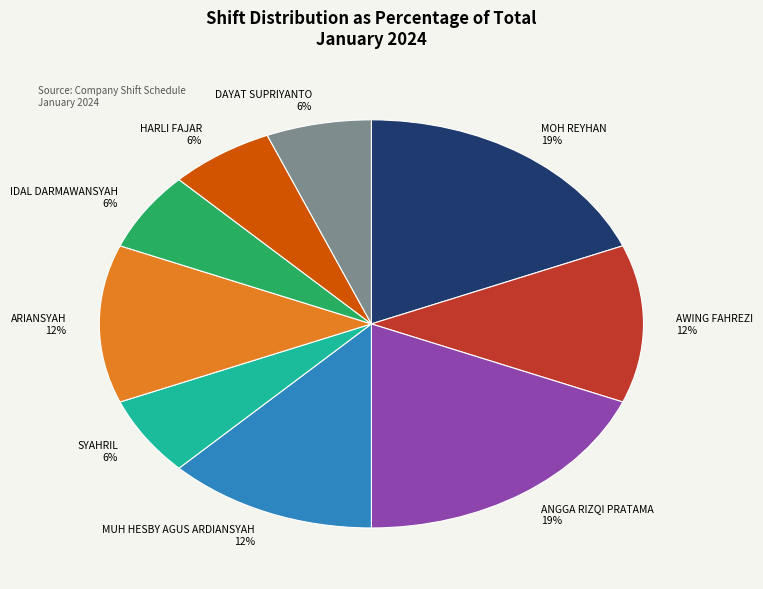

What percentage is the SYAHRIL slice, to the nearest percent?

6%